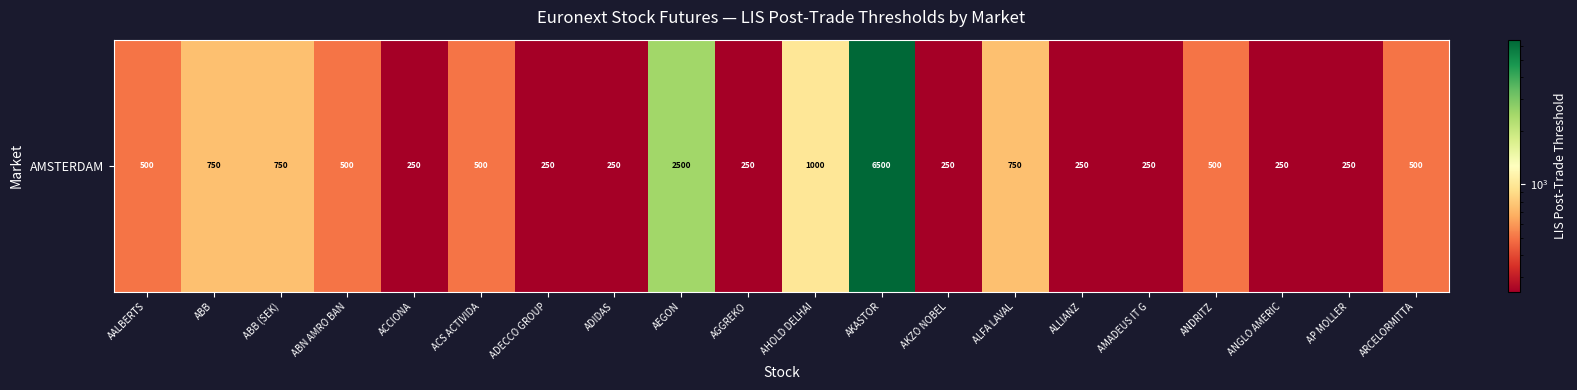

Rank the categories by value from lowest to highest.

ACCIONA, ADECCO GROUP, ADIDAS, AGGREKO, AKZO NOBEL, ALLIANZ, AMADEUS IT G, ANGLO AMERIC, AP MOLLER, AALBERTS, ABN AMRO BAN, ACS ACTIVIDA, ANDRITZ, ARCELORMITTA, ABB, ABB (SEK), ALFA LAVAL, AHOLD DELHAI, AEGON, AKASTOR